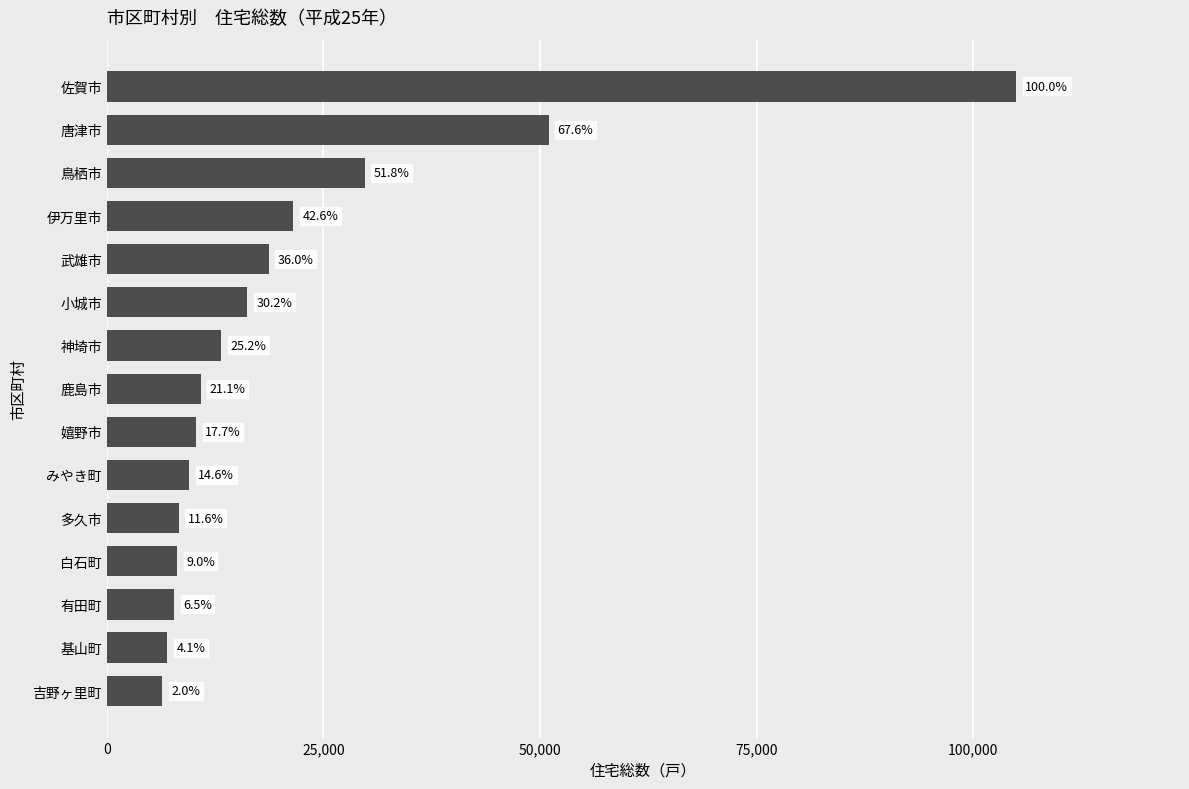

Does the chart contain stacked bars?

No